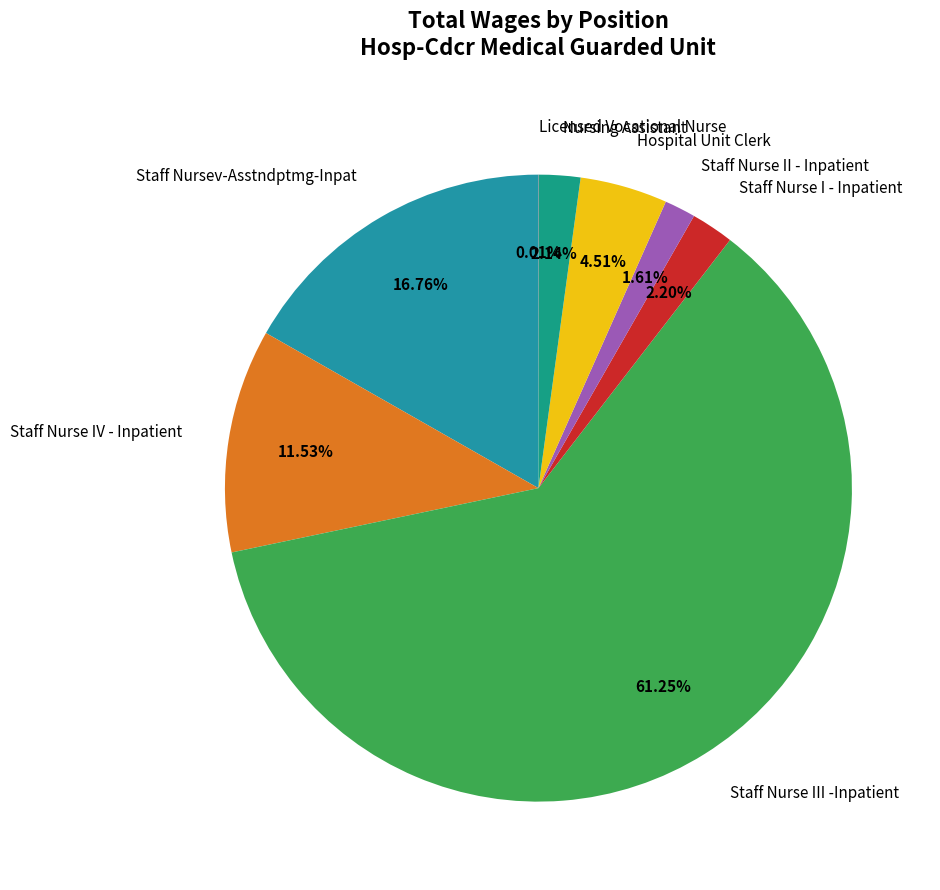

Between Staff Nurse IV - Inpatient and Staff Nursev-Asstndptmg-Inpat, which is larger?

Staff Nursev-Asstndptmg-Inpat